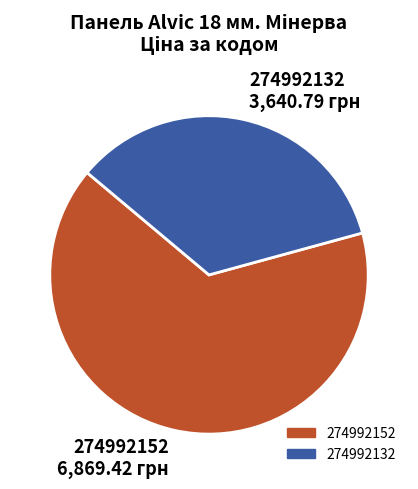

Is there any slice that represents more than half of the pie?

Yes